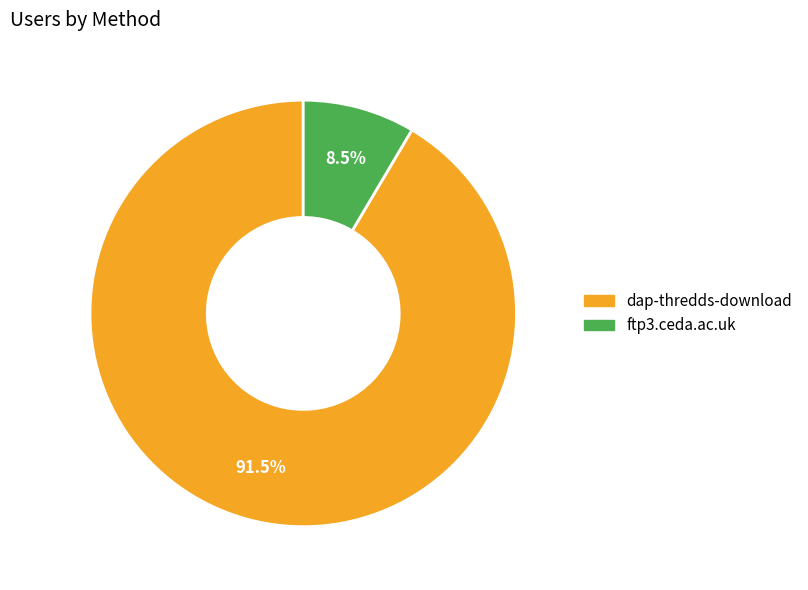

How many segments does this pie chart have?

2